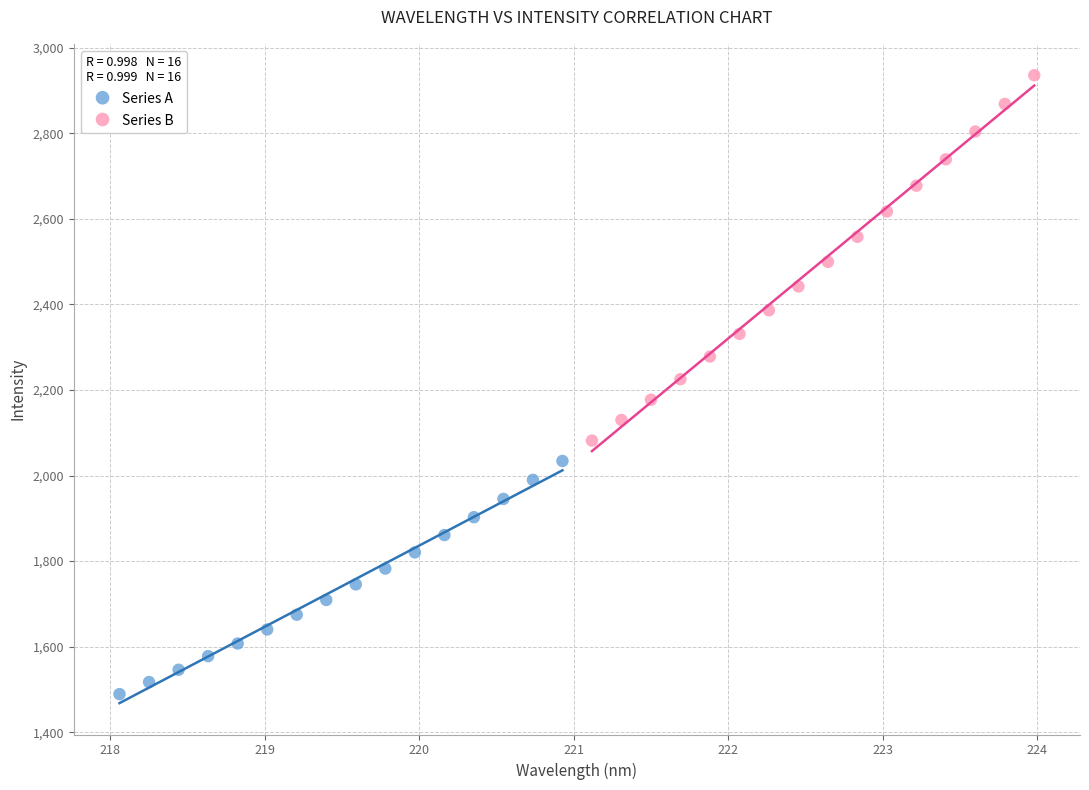

Which series has the widest spread of Y values?

Series B